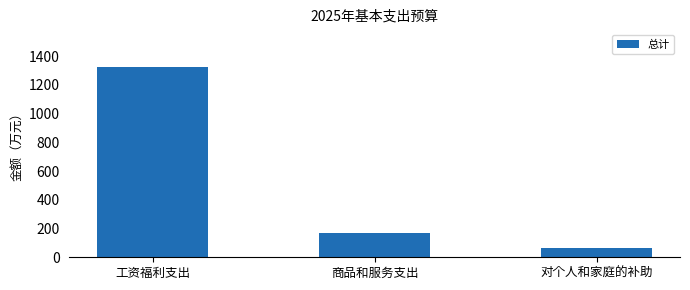

The chart shows a value of 237.2 at 商品和服务支出. True or false?

False